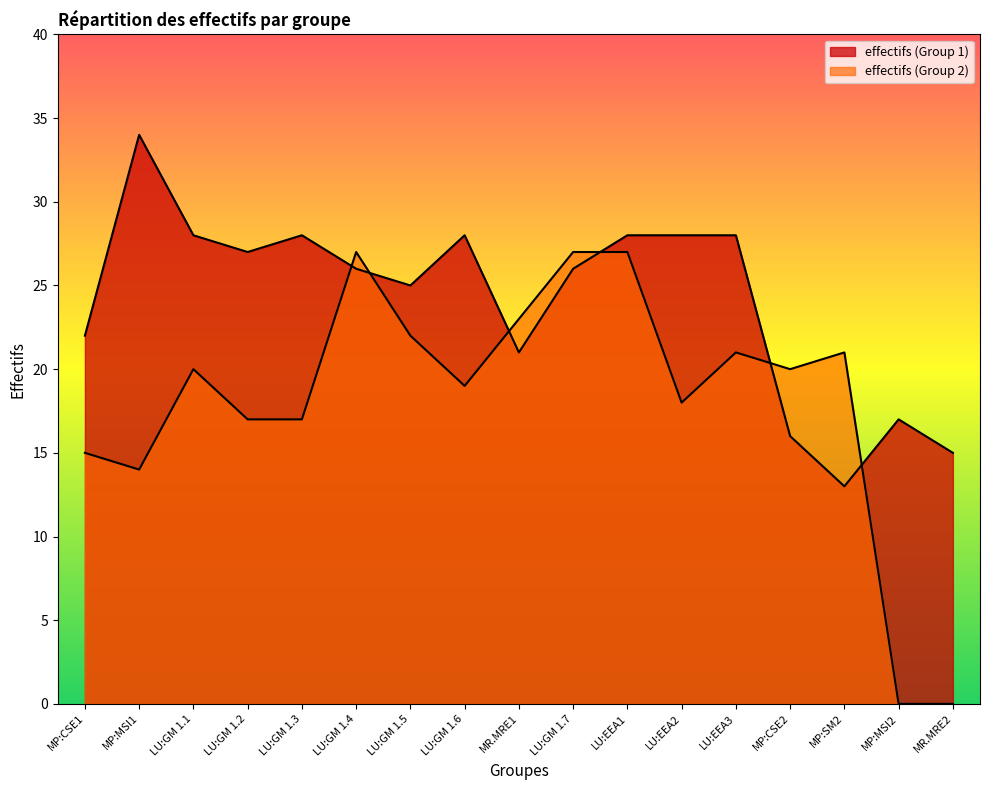

Which category has the highest value in the effectifs (Group 2) series?

LU:GM 1.4